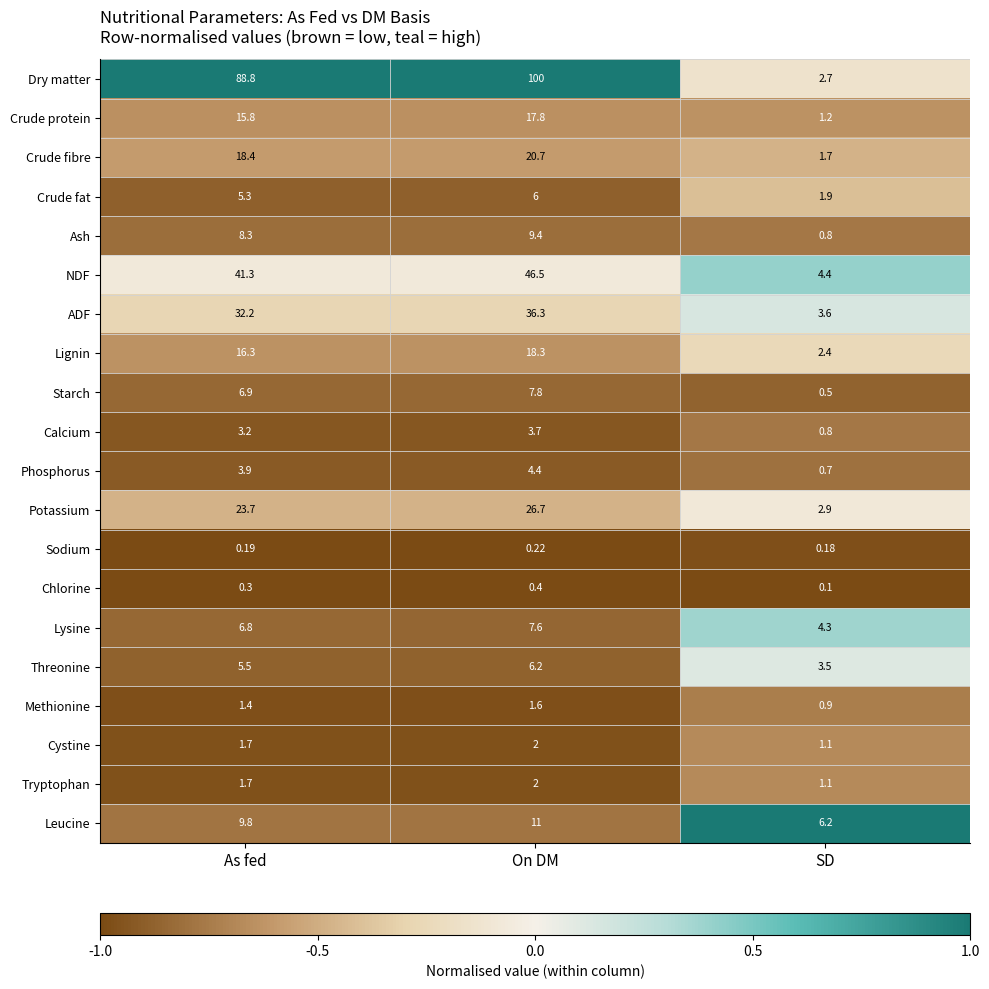

At which label does Crude fibre first exceed 18?

As fed